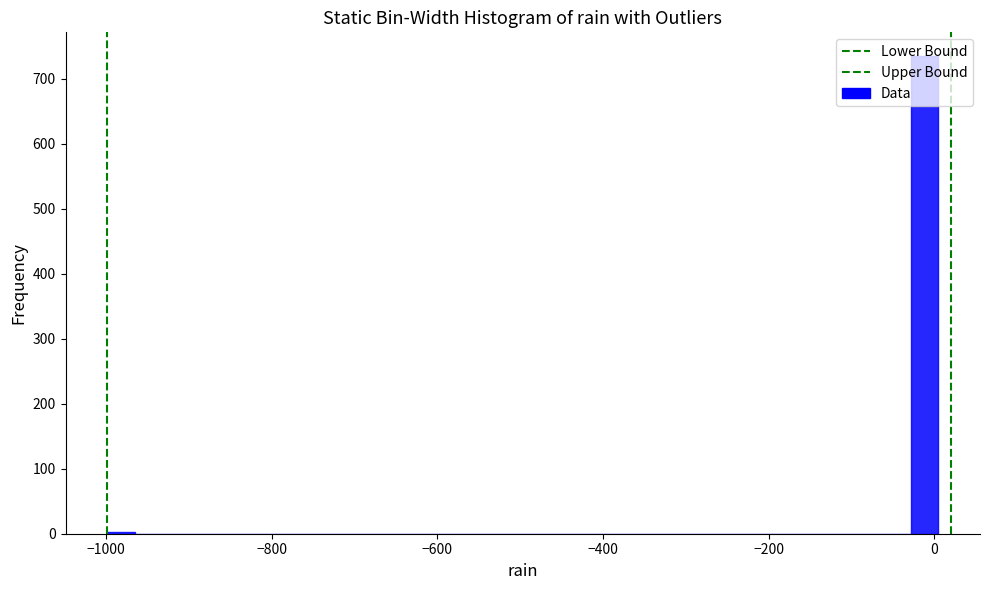

Read against the x-axis, roughly where is the centre of the tallest bar?

-20